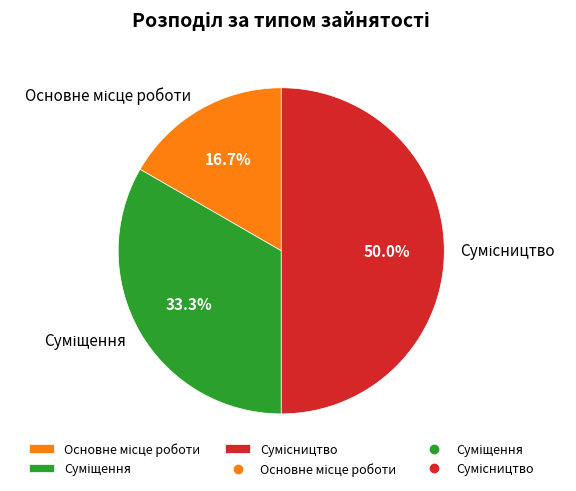

How many slices are in this pie chart?

3